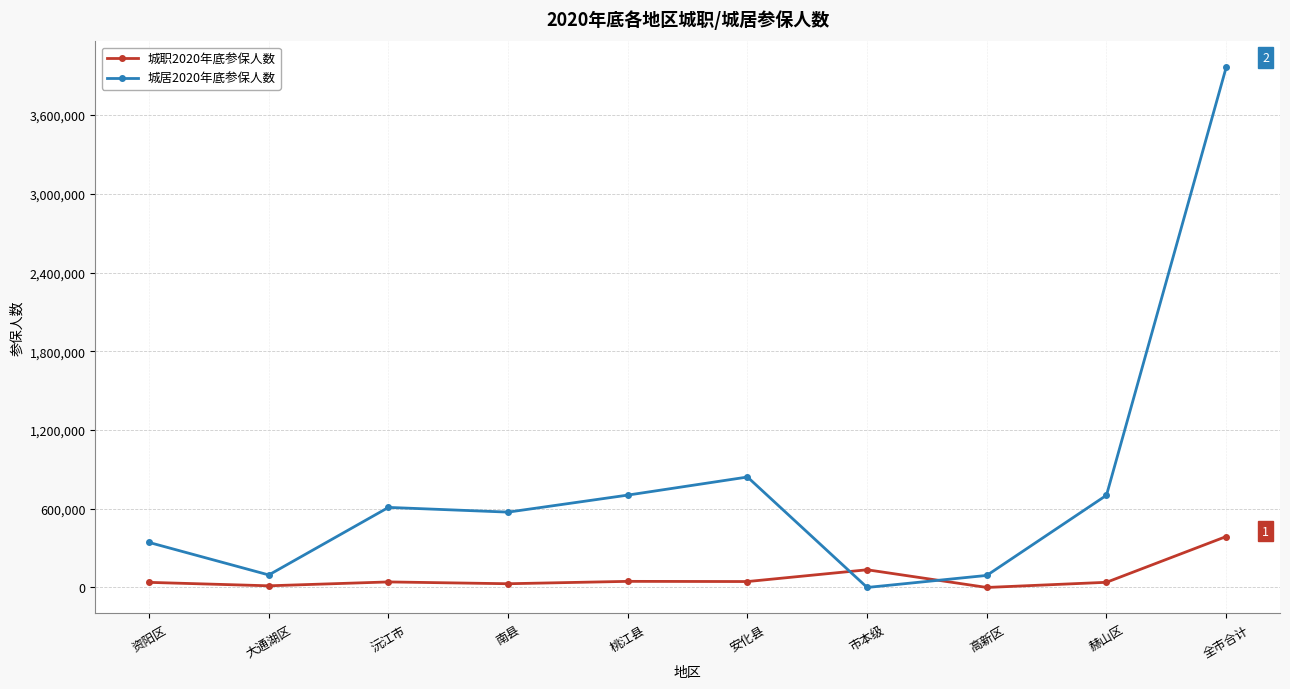

What are all the series names shown in the legend?

城职2020年底参保人数, 城居2020年底参保人数